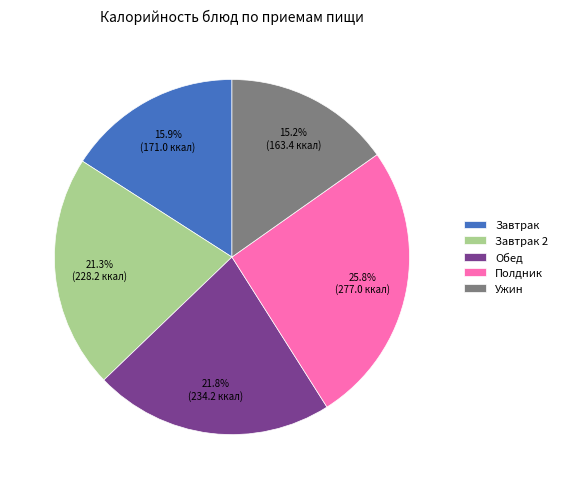

Is there any slice that represents more than half of the pie?

No